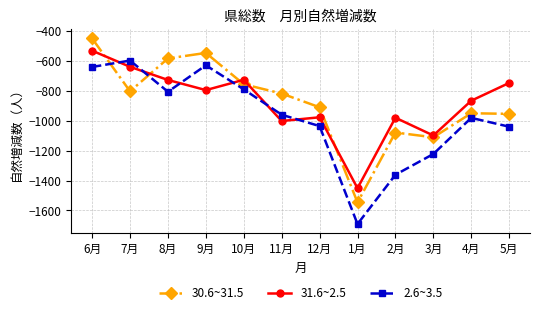

What is the difference between the highest and lowest values at 9月?

249